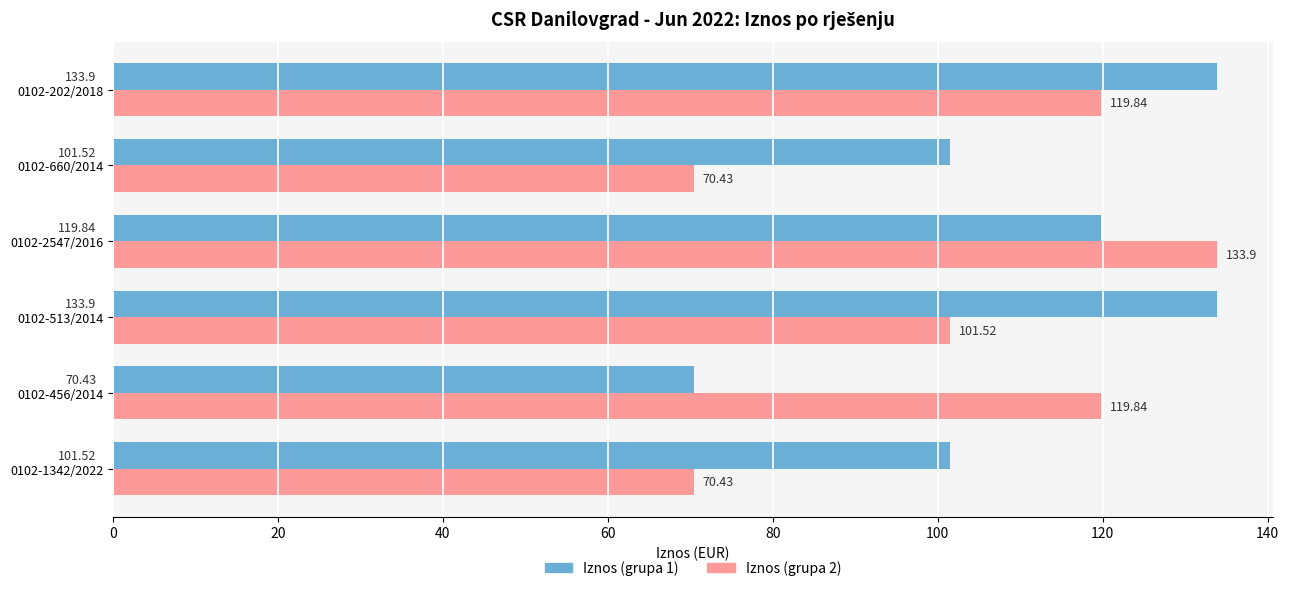

What is the total value across all series at 0102-456/2014?

190.3